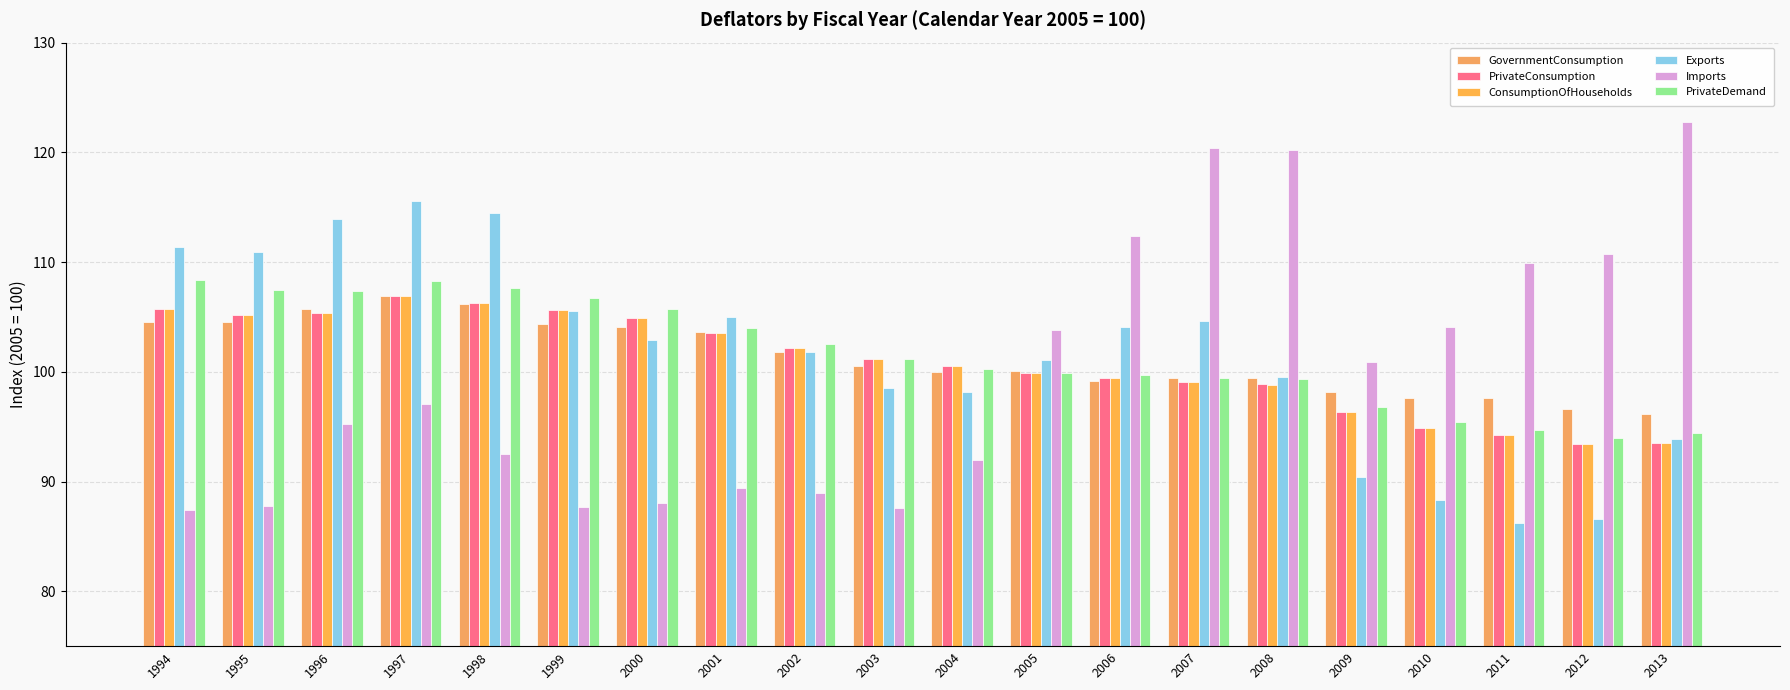

Which category has the highest value across all series?

2013